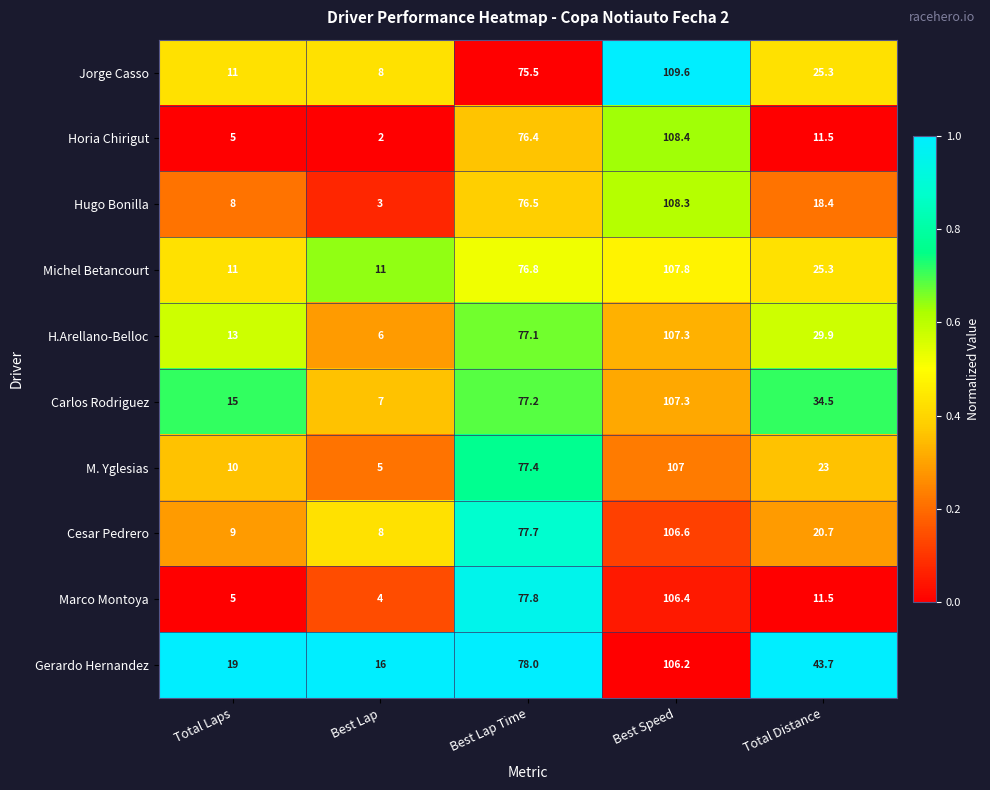

Which series has the largest range (max minus min)?

Horia Chirigut